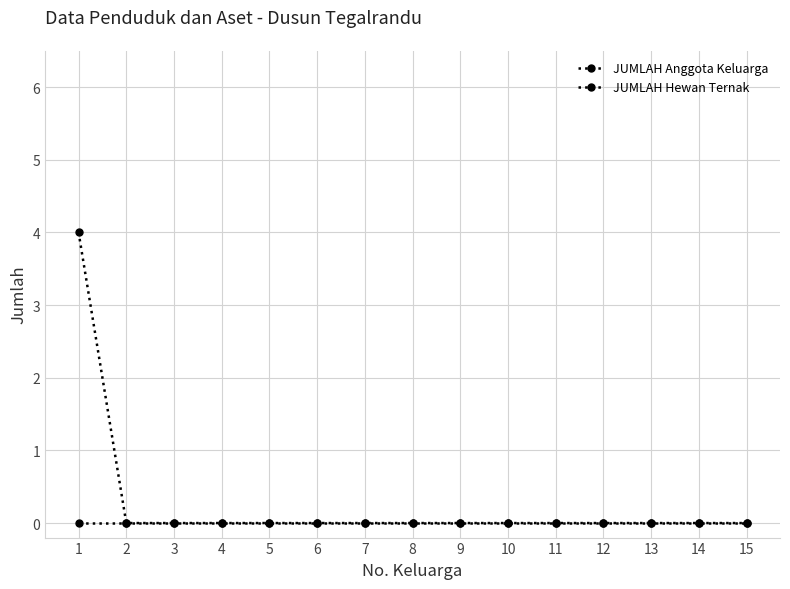

Between 1 and 12, which is larger?

1